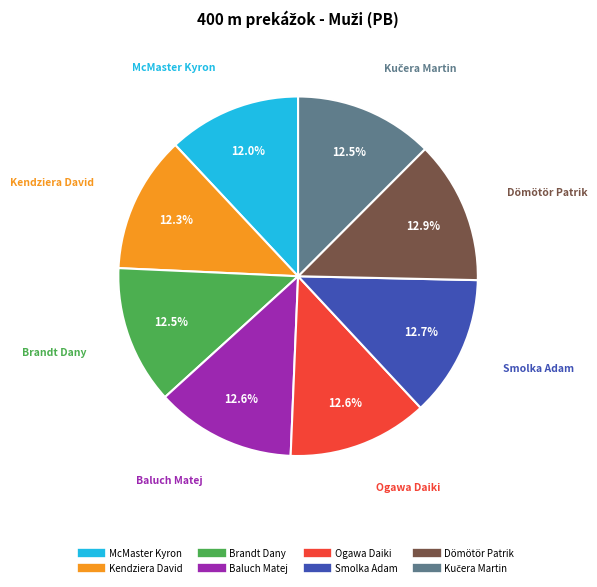

To the nearest percent, what percentage of the pie is Baluch Matej?

13%